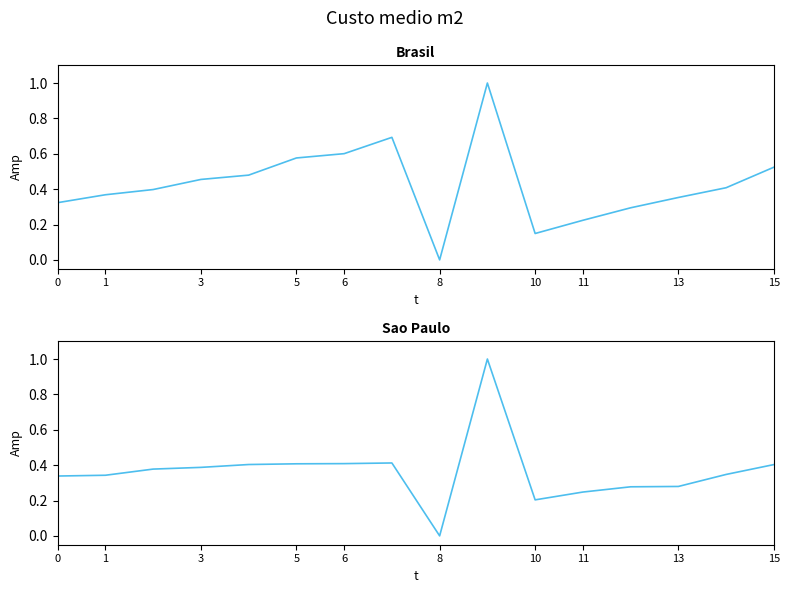

Is the value of Brasil at 15 greater than the value of Sao Paulo at 13?

Yes